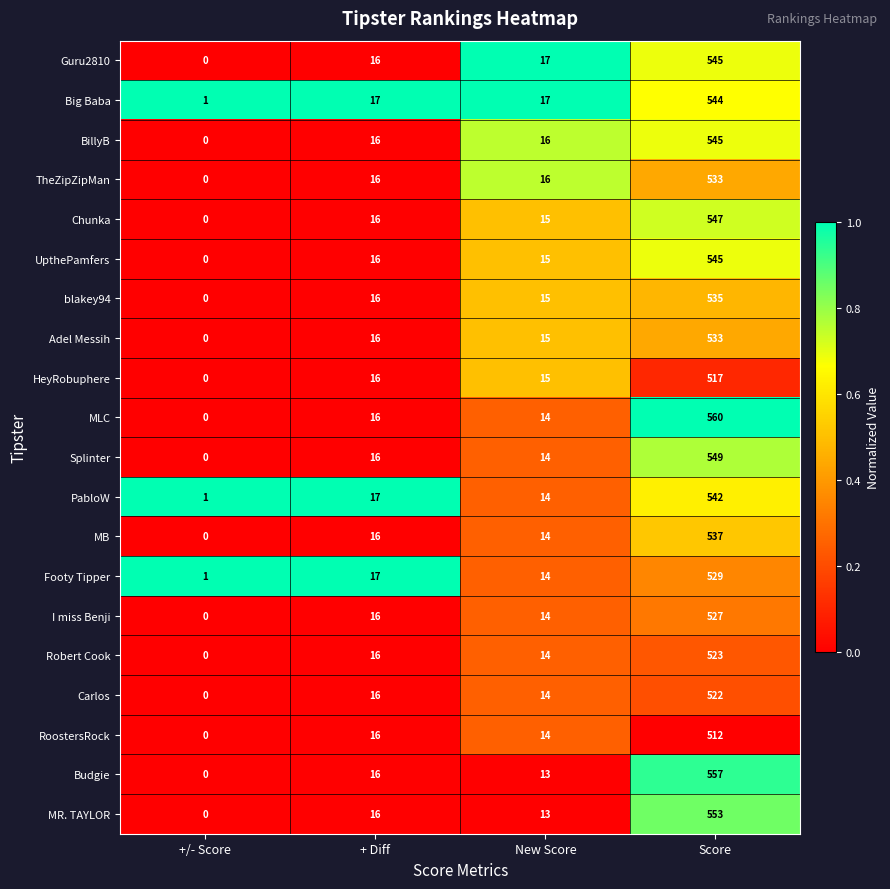

At which label is Robert Cook closest to 261?

+ Diff